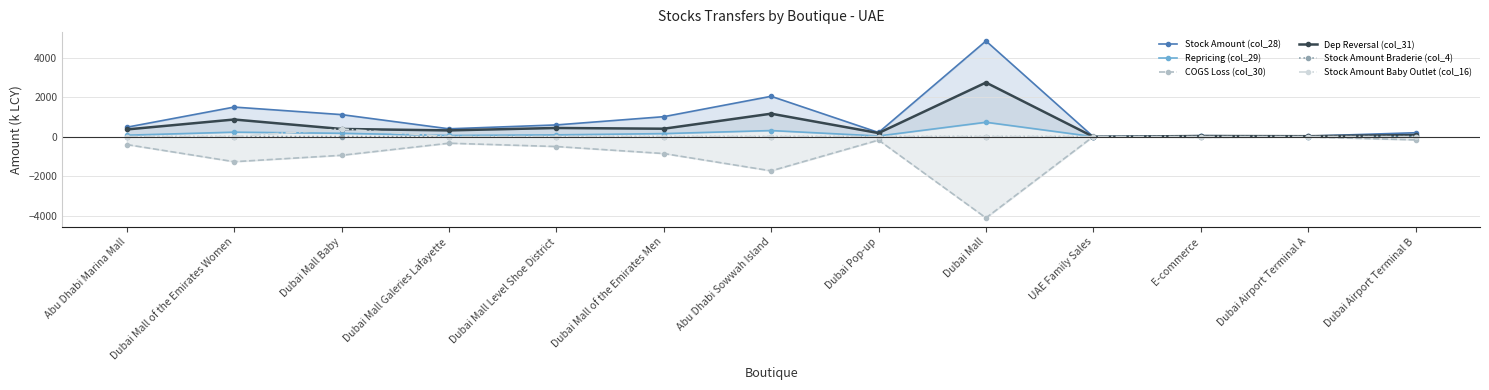

Is it true that COGS Loss (col_30) equals -858.0 at Dubai Mall of the Emirates Men?

True